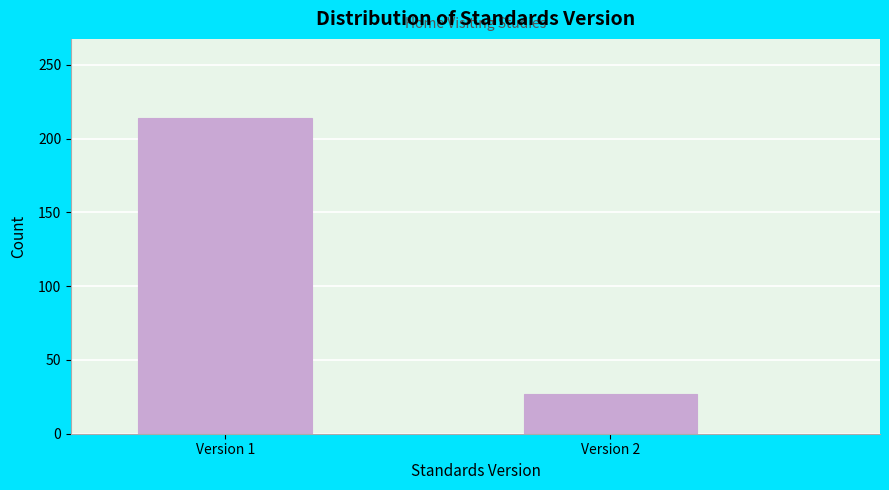

Reading left to right, transcribe all the data shown in this chart.

214	27